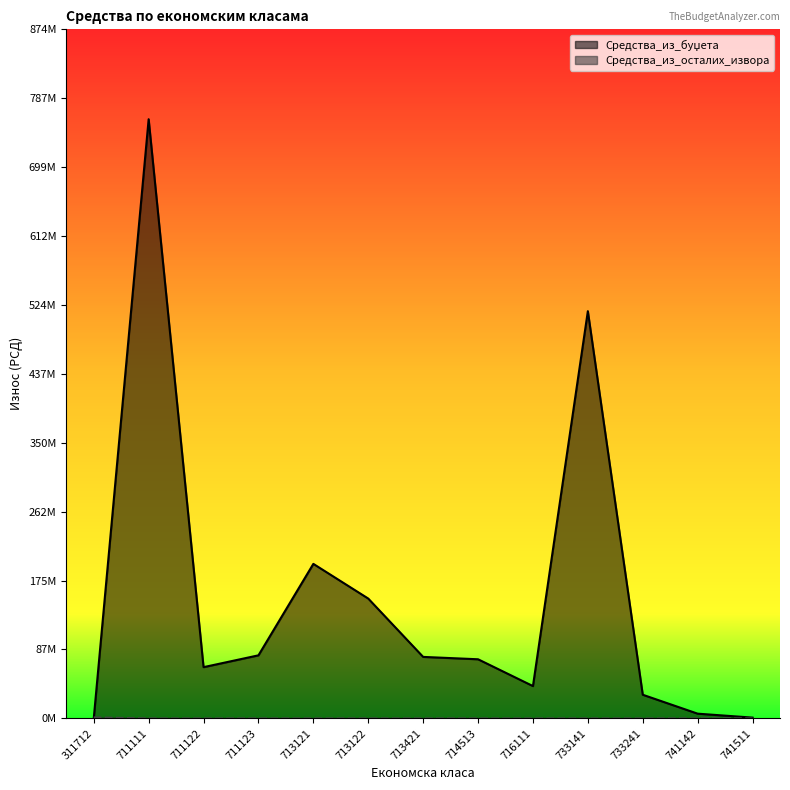

The Средства_из_осталих_извора series shows 0 at 713421. True or false?

True